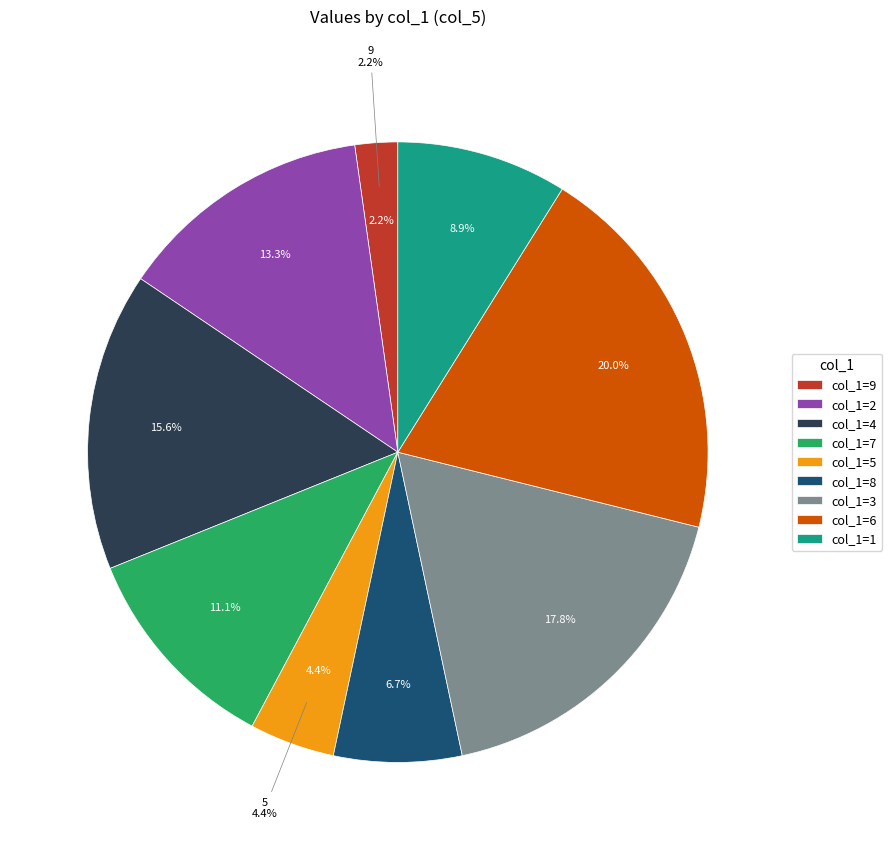

Does 9 account for over 50% of the chart?

No